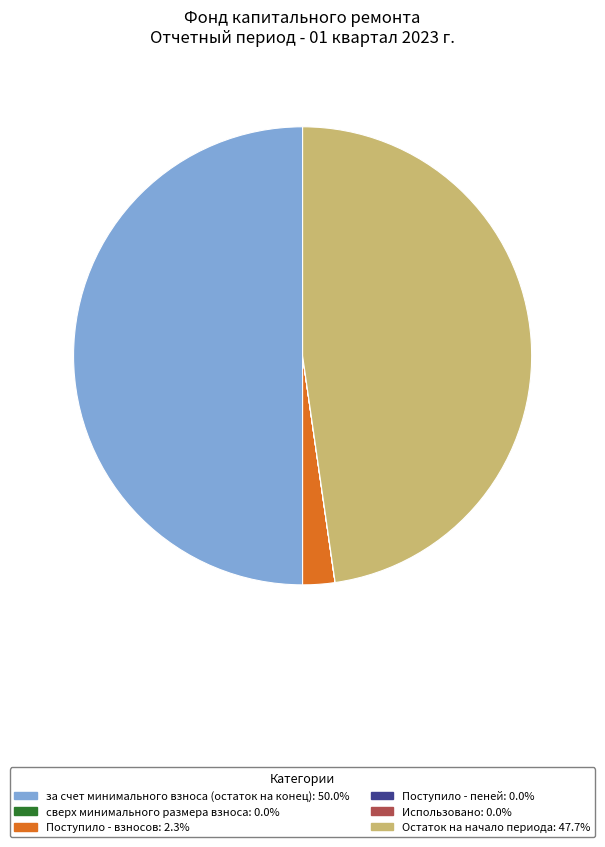

Does Поступило - взносов account for over 50% of the chart?

No